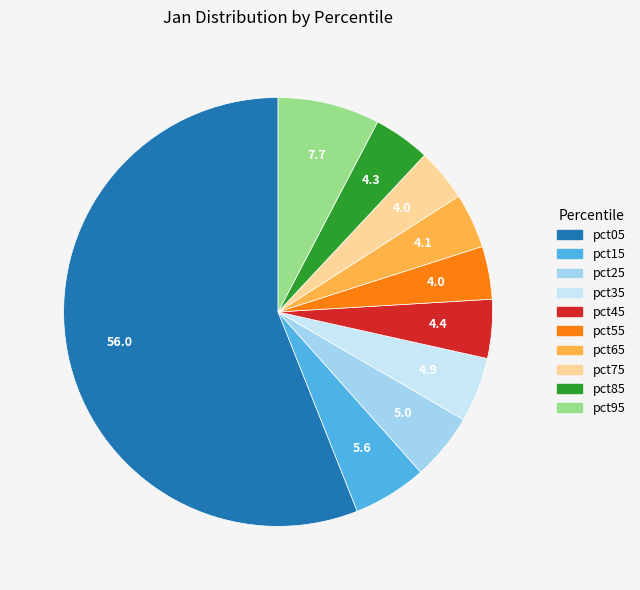

Combined, do pct15 and pct75 account for over 50%?

No